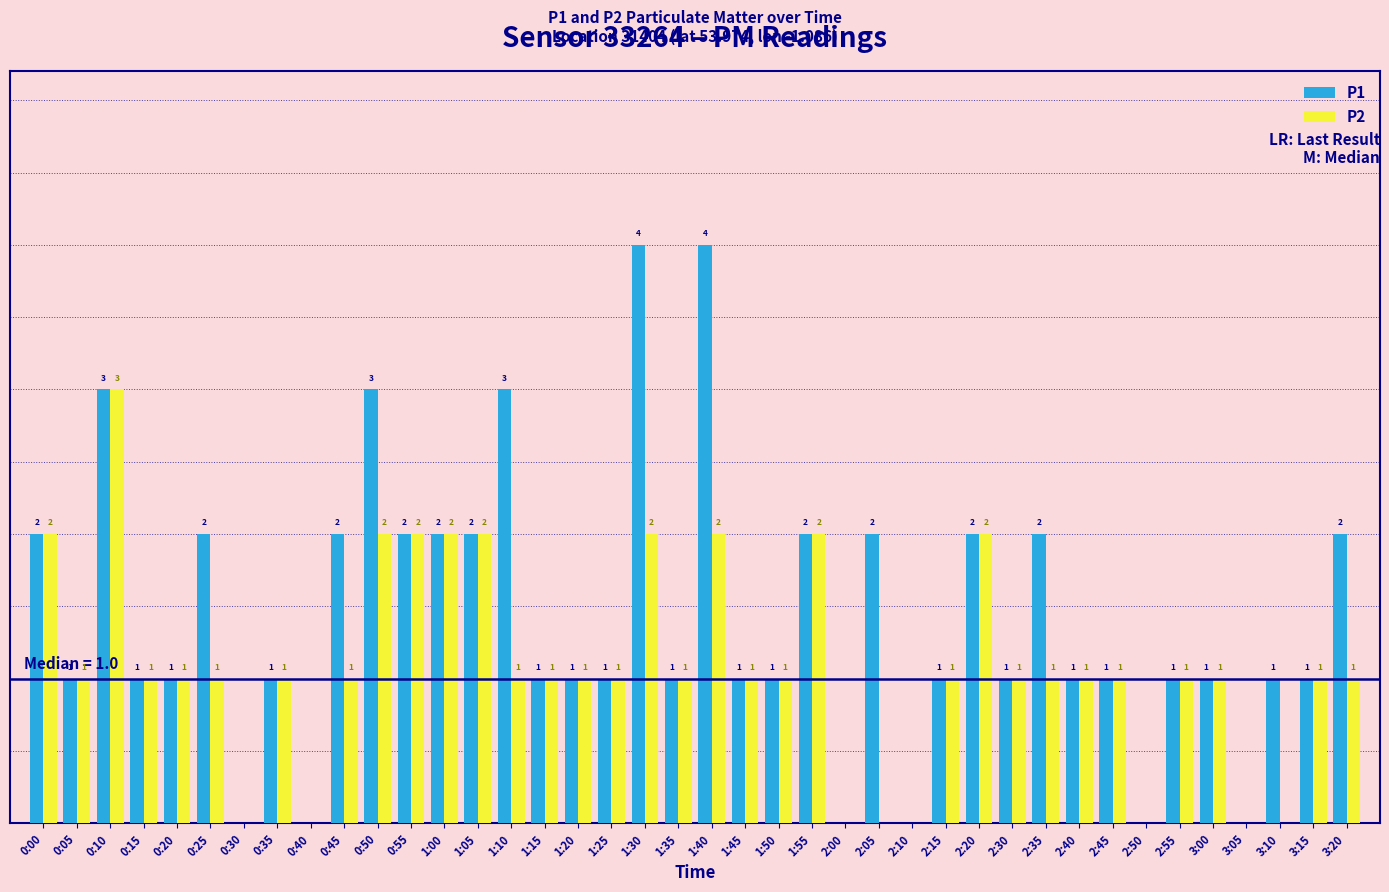

Is the value of P1 at 0:10 greater than the value of P2 at 2:40?

Yes